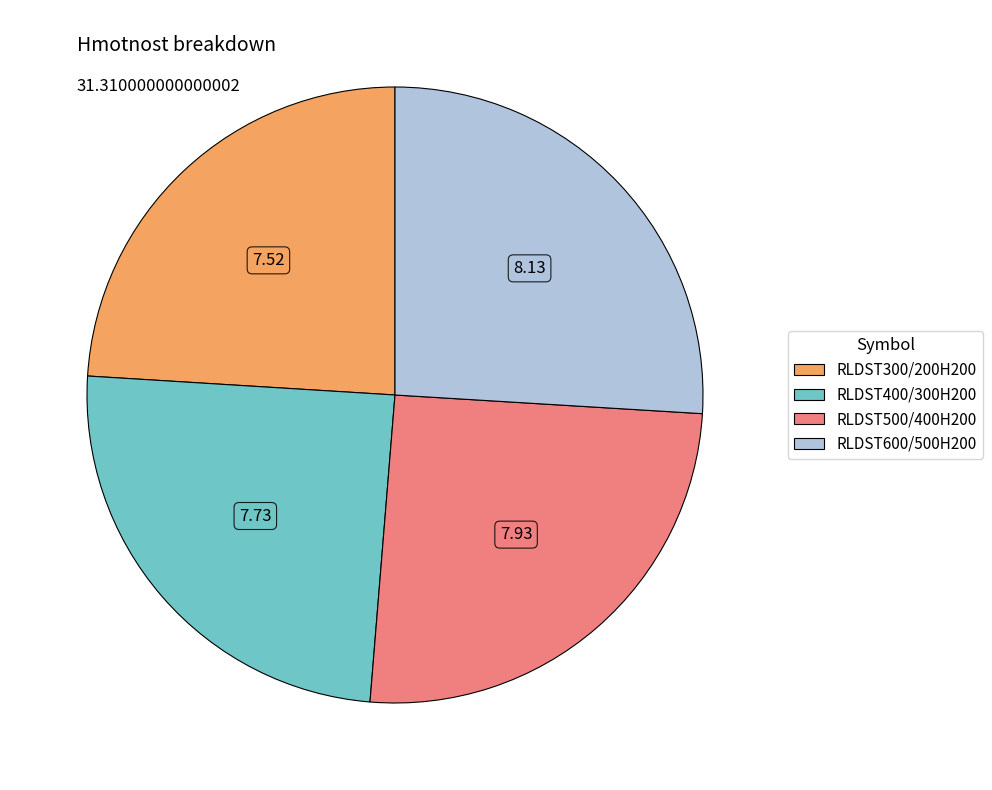

Rank the categories by value from highest to lowest.

RLDST600/500H200, RLDST500/400H200, RLDST400/300H200, RLDST300/200H200